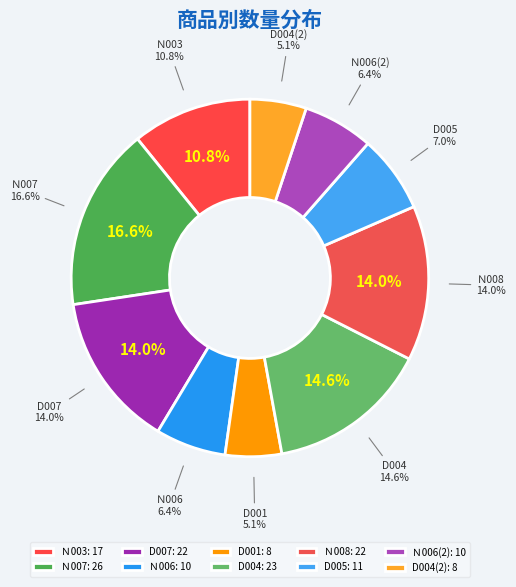

Which category has the smallest portion of the pie?

D001